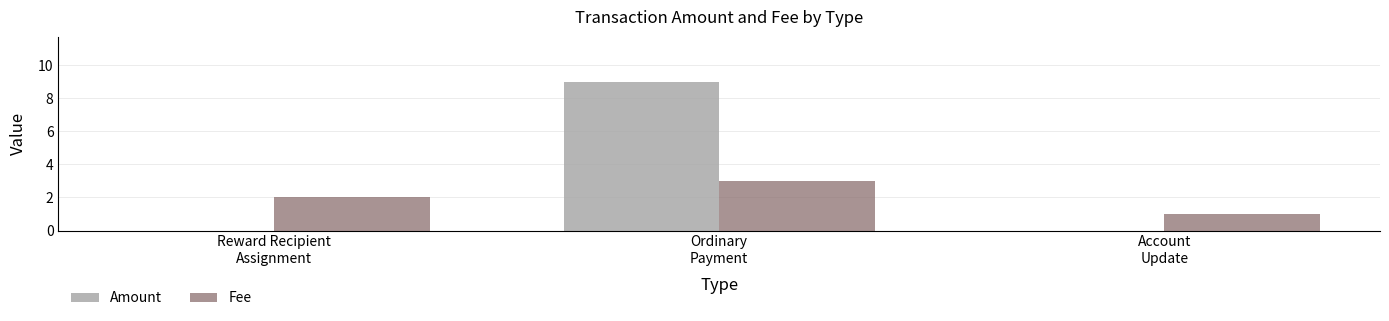

What is the maximum value for Amount?

9